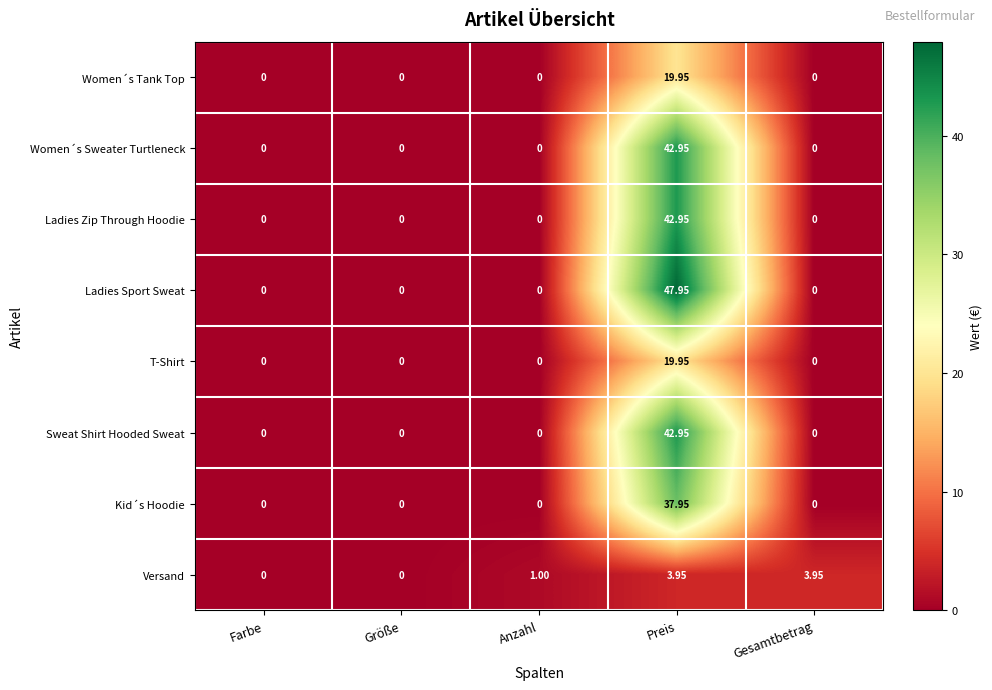

Which series has the largest range (max minus min)?

Ladies Sport Sweat